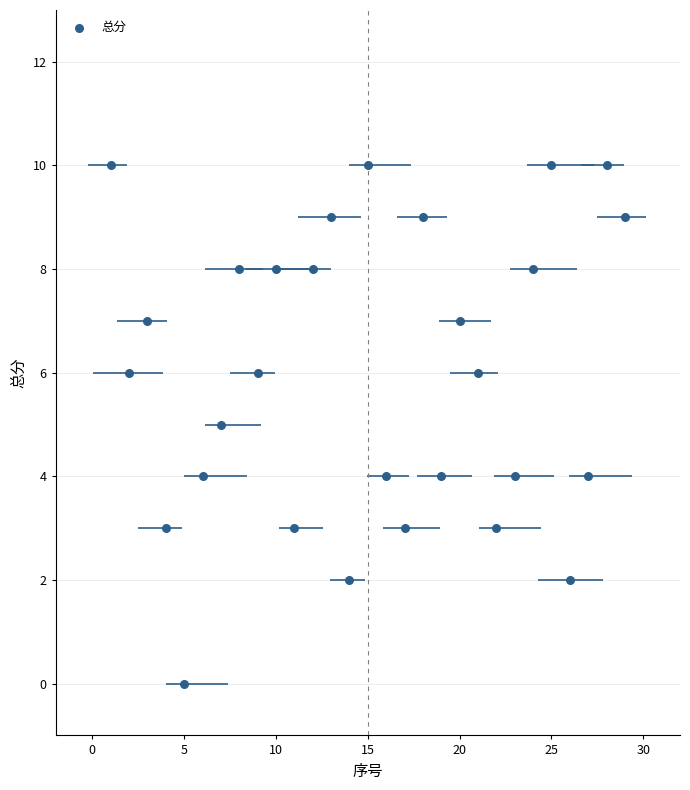

What is the range of X values (max minus min)?

28